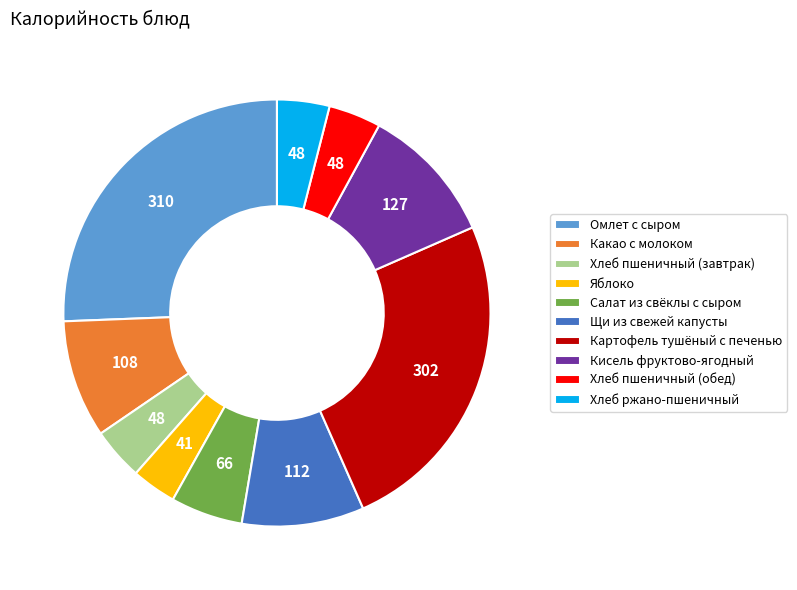

Is Яблоко the majority of the pie?

No